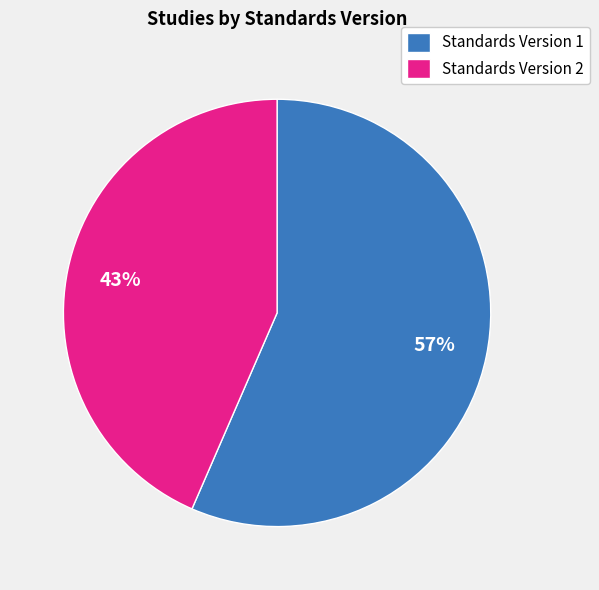

Do Standards Version 1 and Standards Version 2 together represent more than half of the pie?

Yes